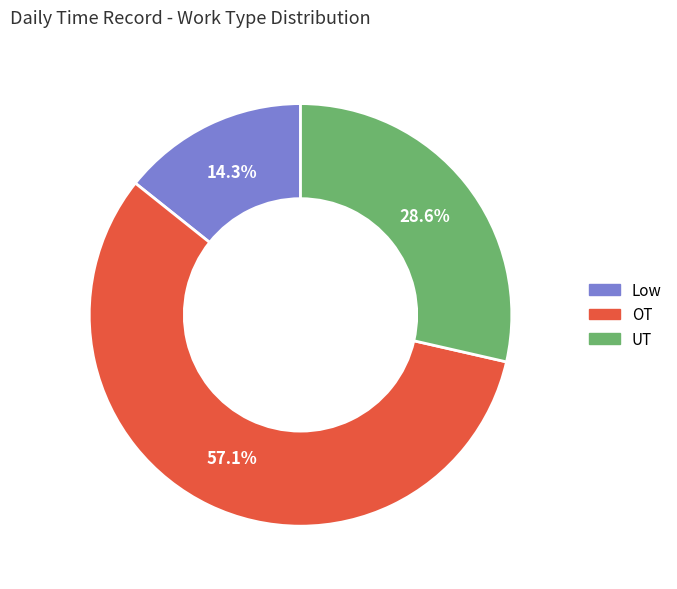

True or false: OT accounts for 57% of the total.

True